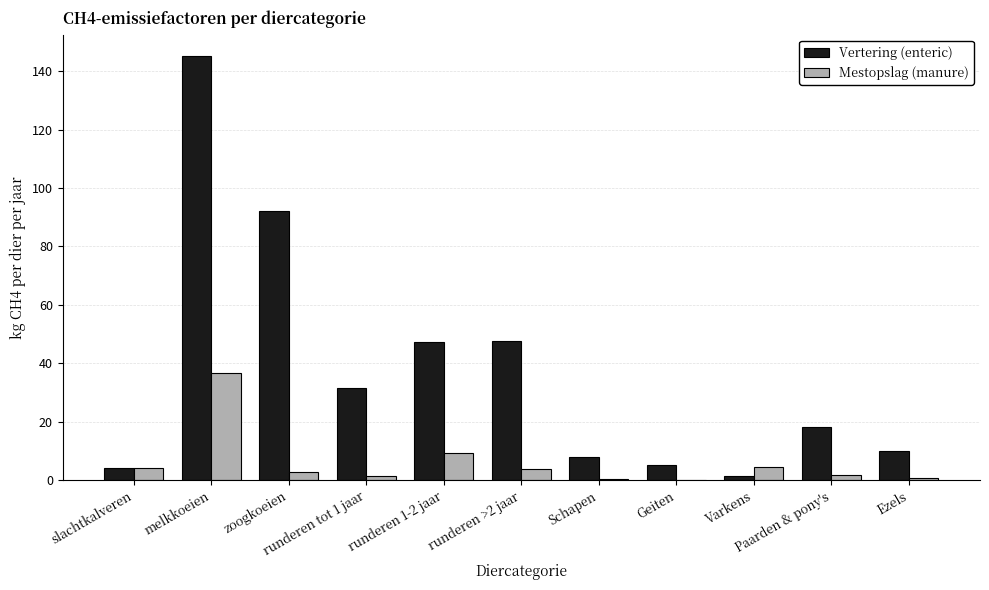

What are all the series names shown in the legend?

Vertering (enteric), Mestopslag (manure)